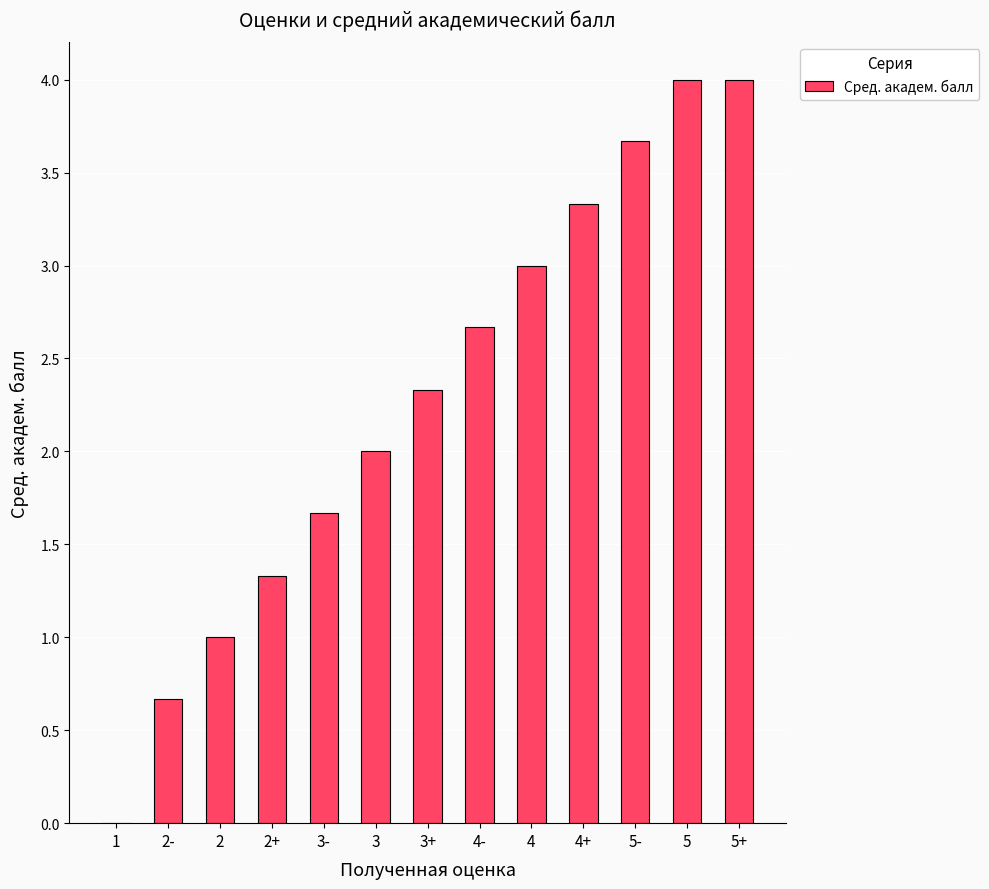

What is the change in value from 2+ to 5+?

+2.7